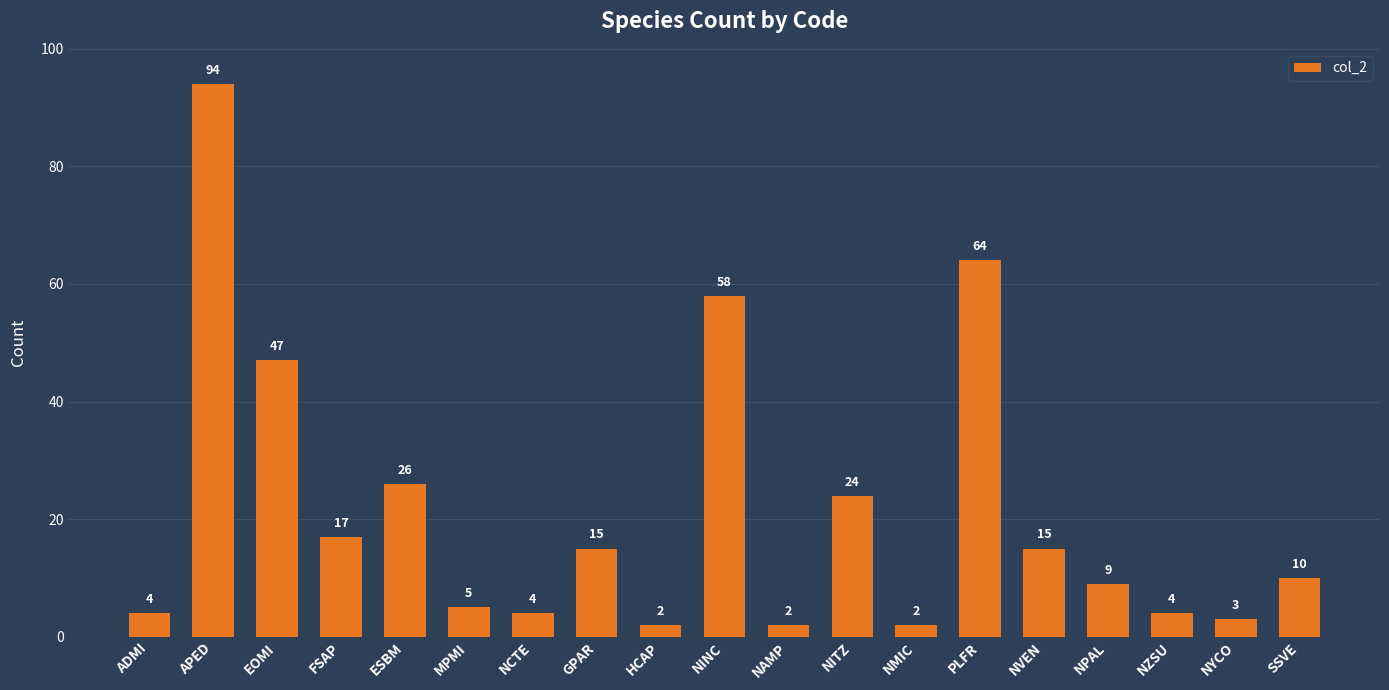

What is the ratio of the value at NPAL to the value at NAMP?

4.5